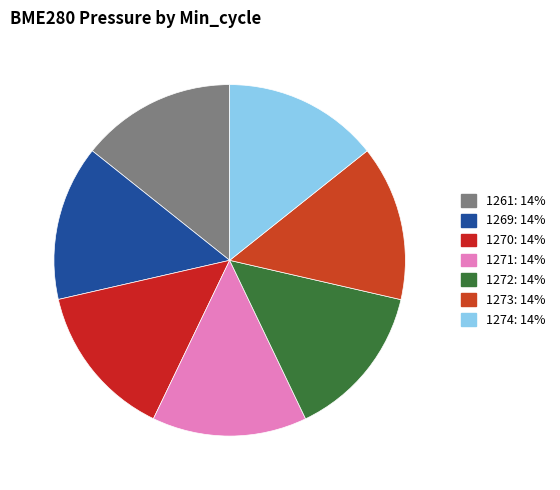

How many segments does this pie chart have?

7